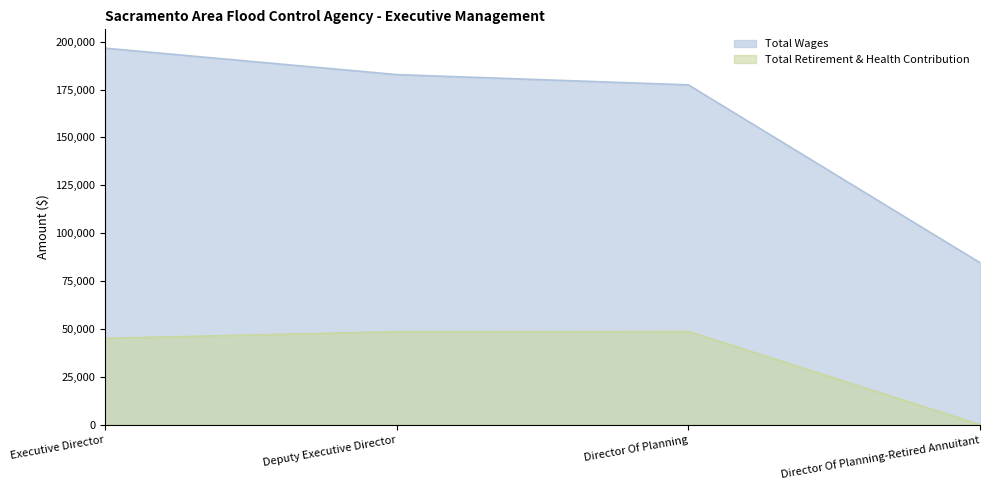

How many values in the Total Retirement & Health Contribution series exceed 48517?

1